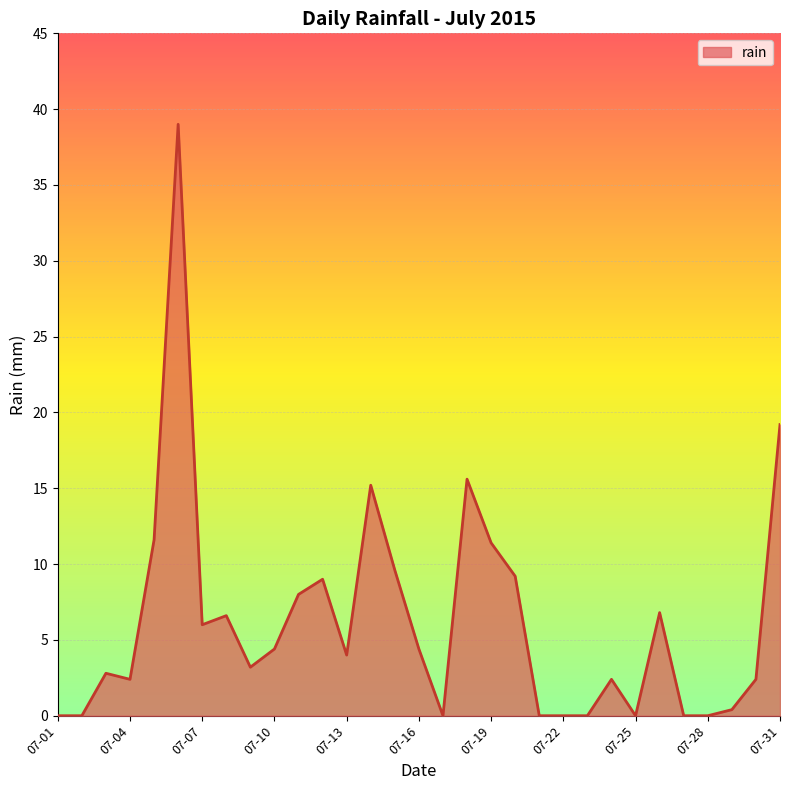

What is the greatest value displayed?

39.0